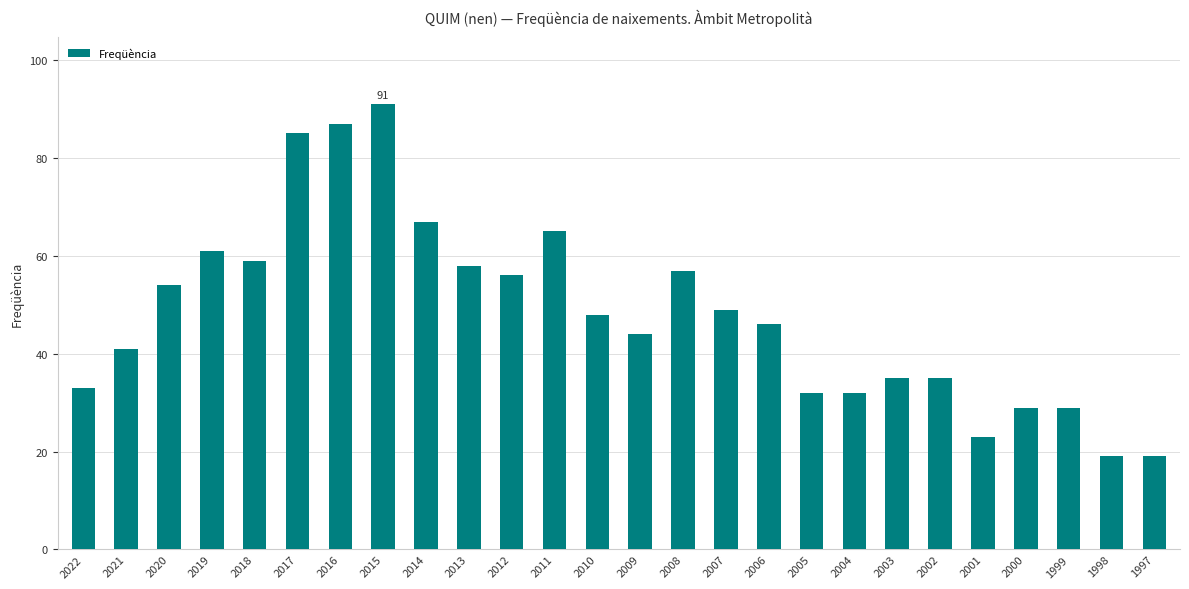

How many categories are shown in the chart?

26